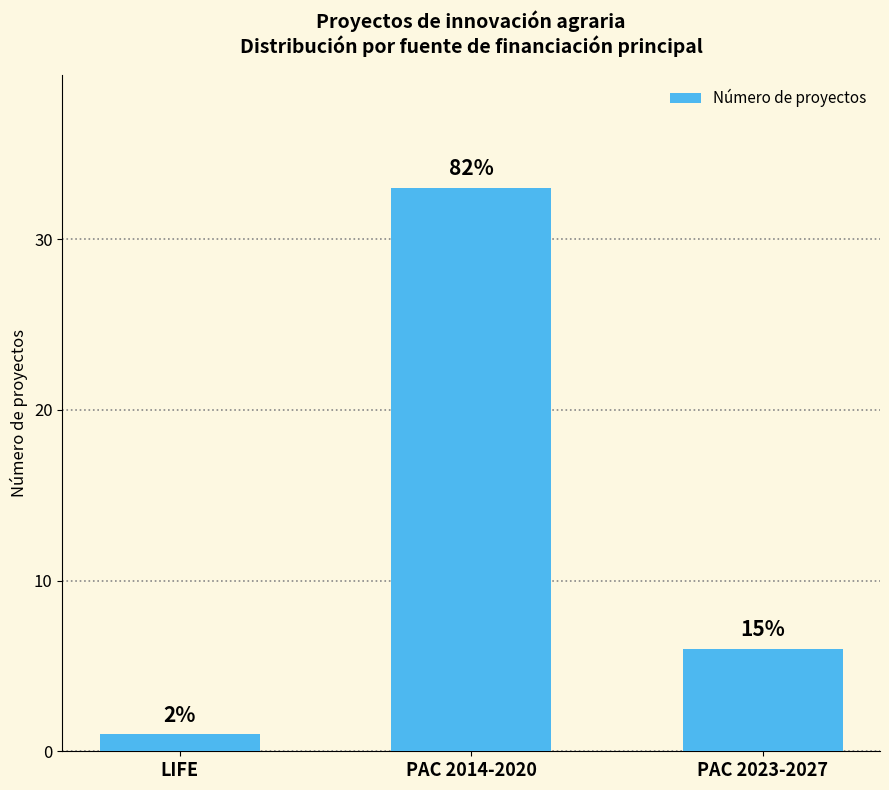

How many values are between 1 and 33?

3